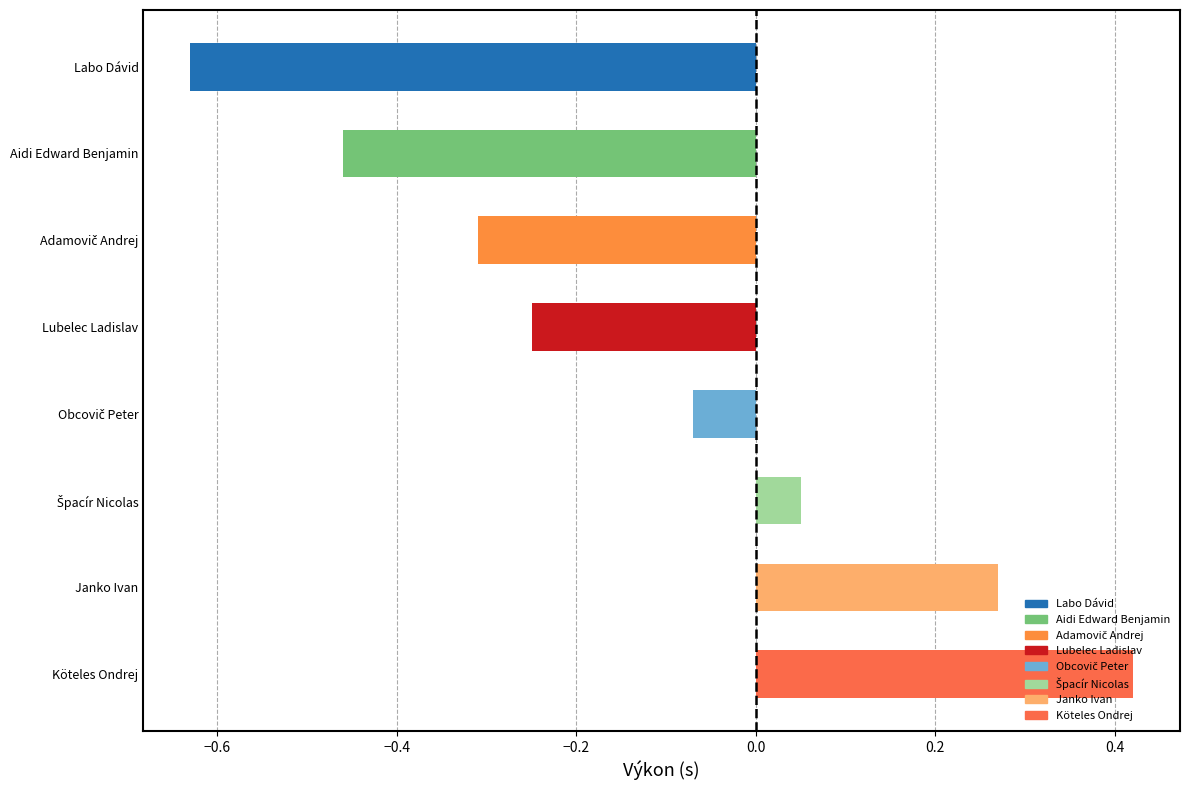

Which has a higher value, Köteles Ondrej or Labo Dávid?

Köteles Ondrej